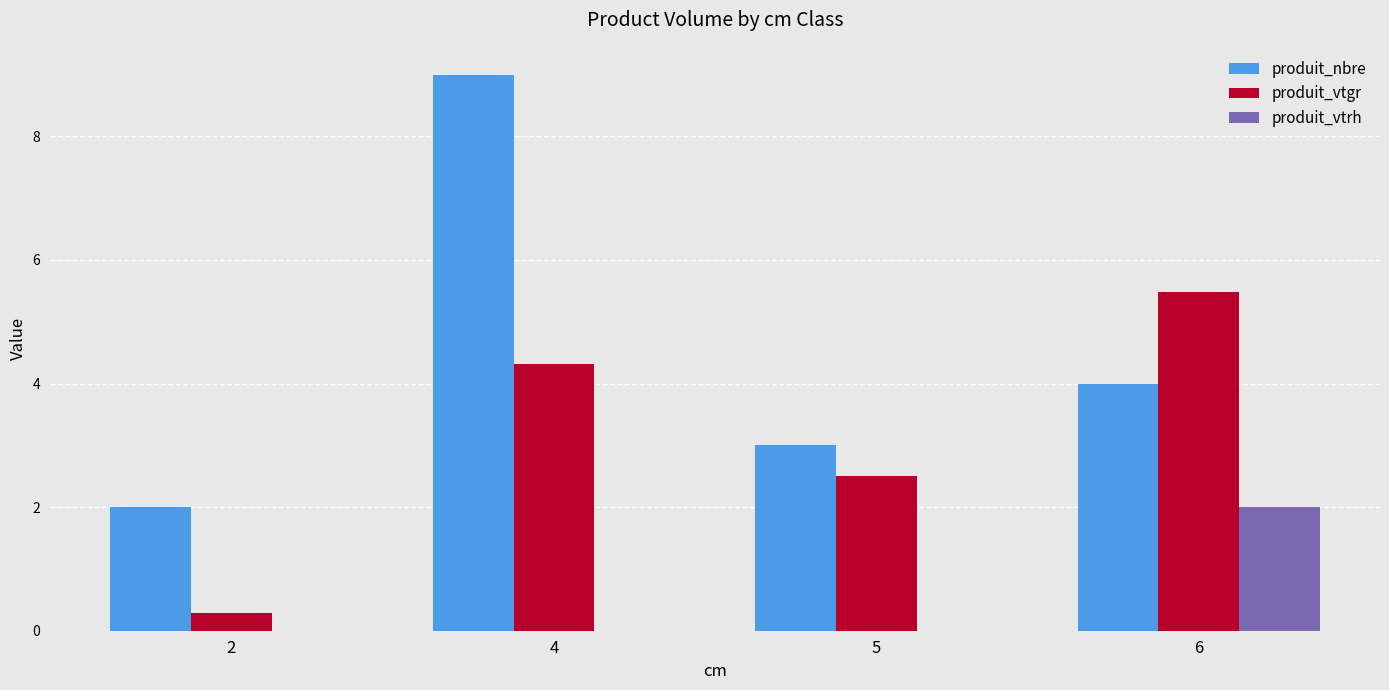

What is the average value of the produit_vtgr series?

3.1